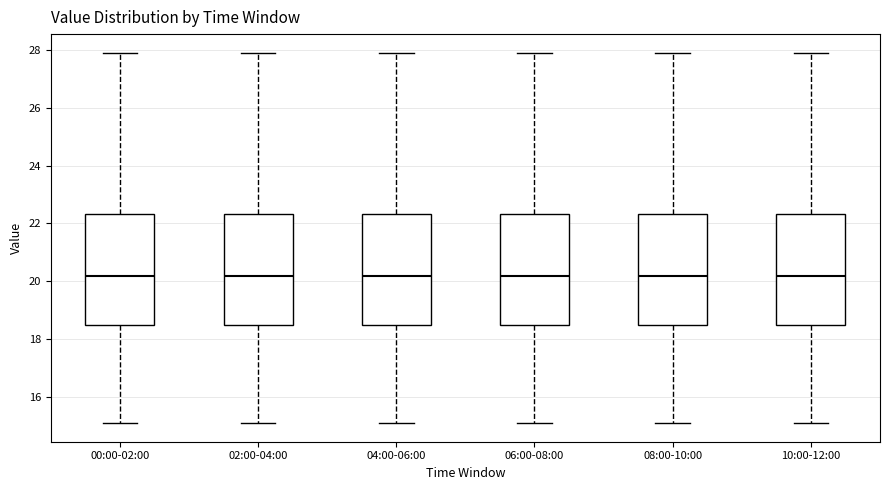

Where does the upper whisker of the box for 00:00-02:00 end on the y-axis? The values are not printed on the chart, so give them approximately, as read against the axis.

28.0